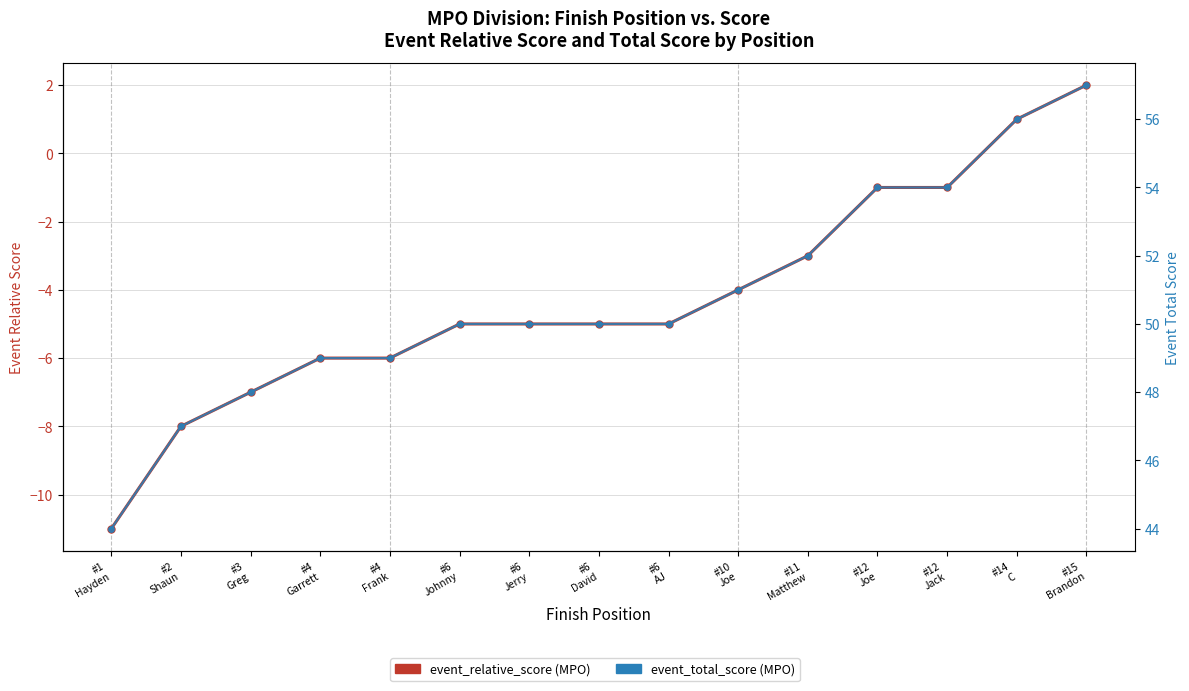

Does the chart display data point markers on the line(s)?

Yes